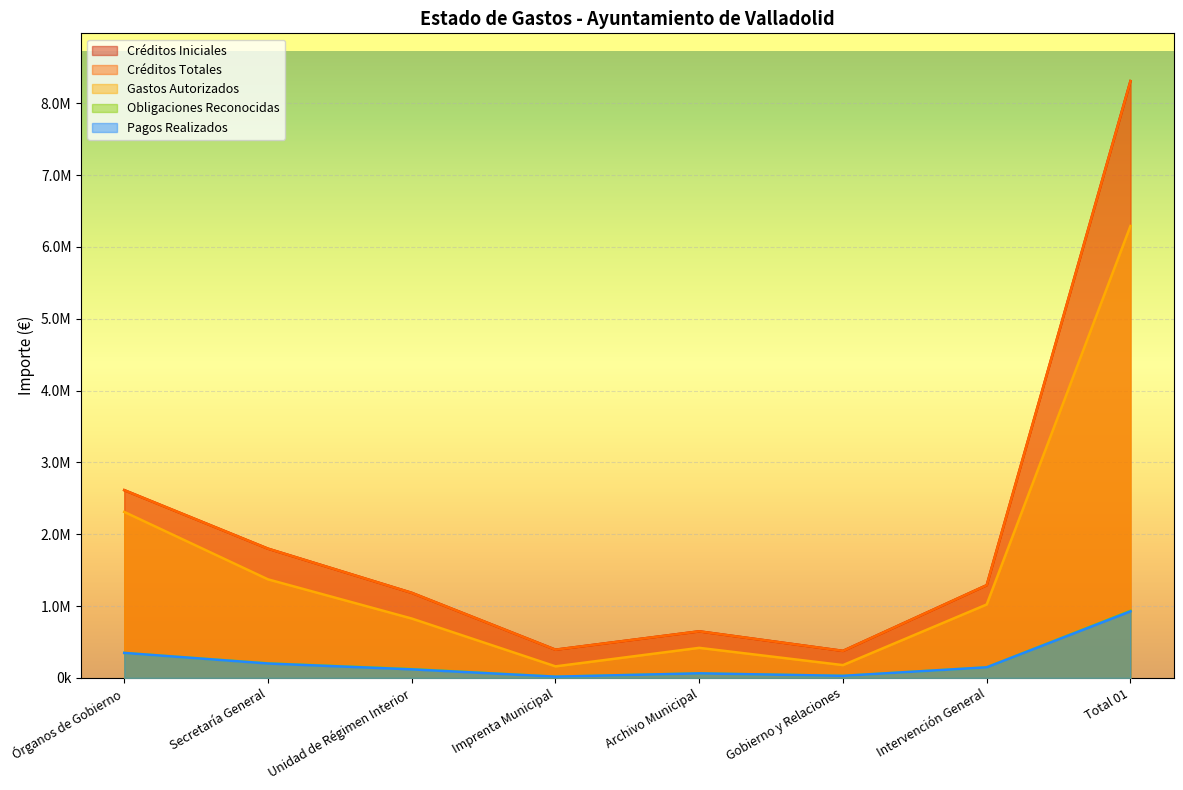

What is the label of the 6th point from the left?

Gobierno y Relaciones